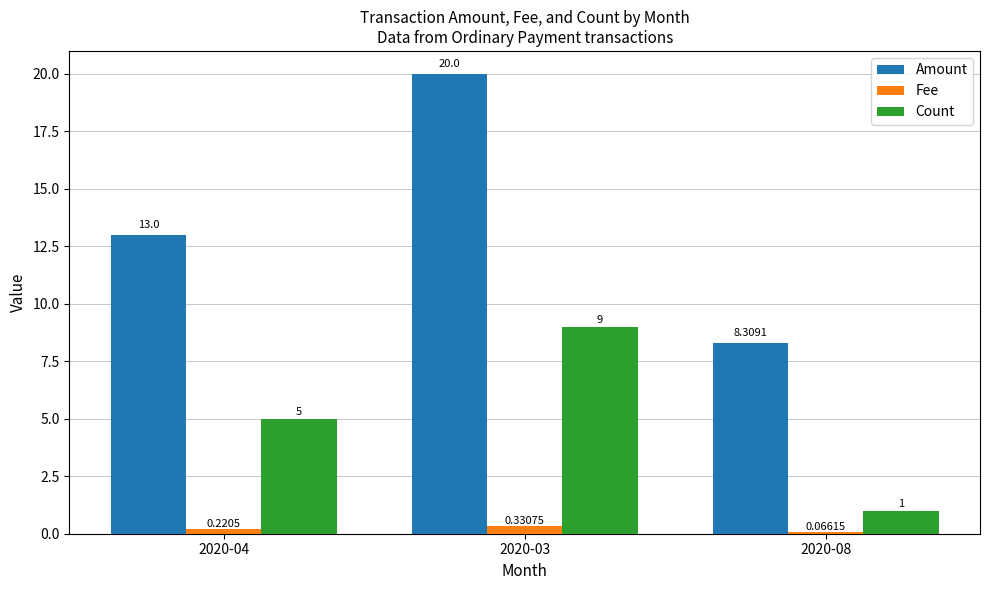

Which category has the highest value in the Amount series?

2020-03